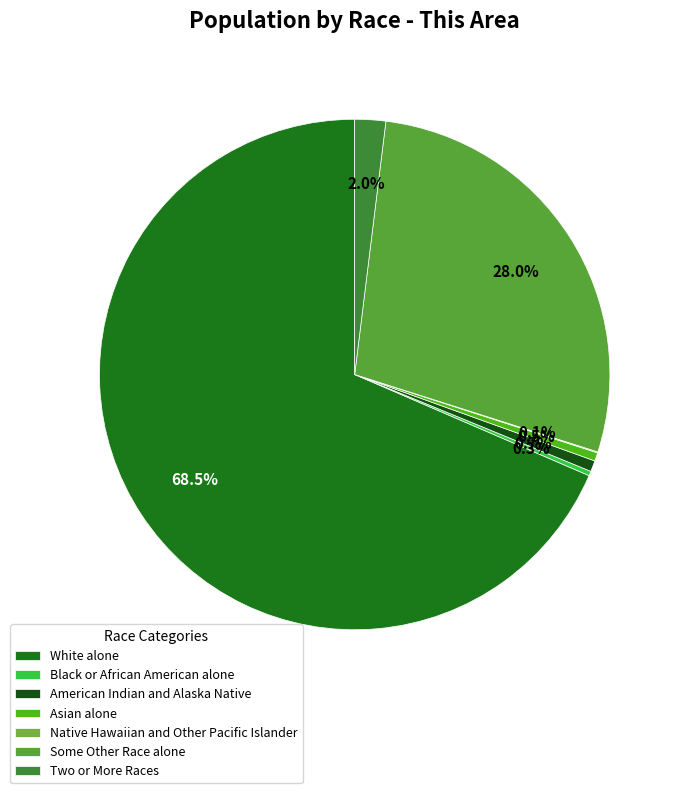

How much of the chart is everything except Asian alone?

99.5%